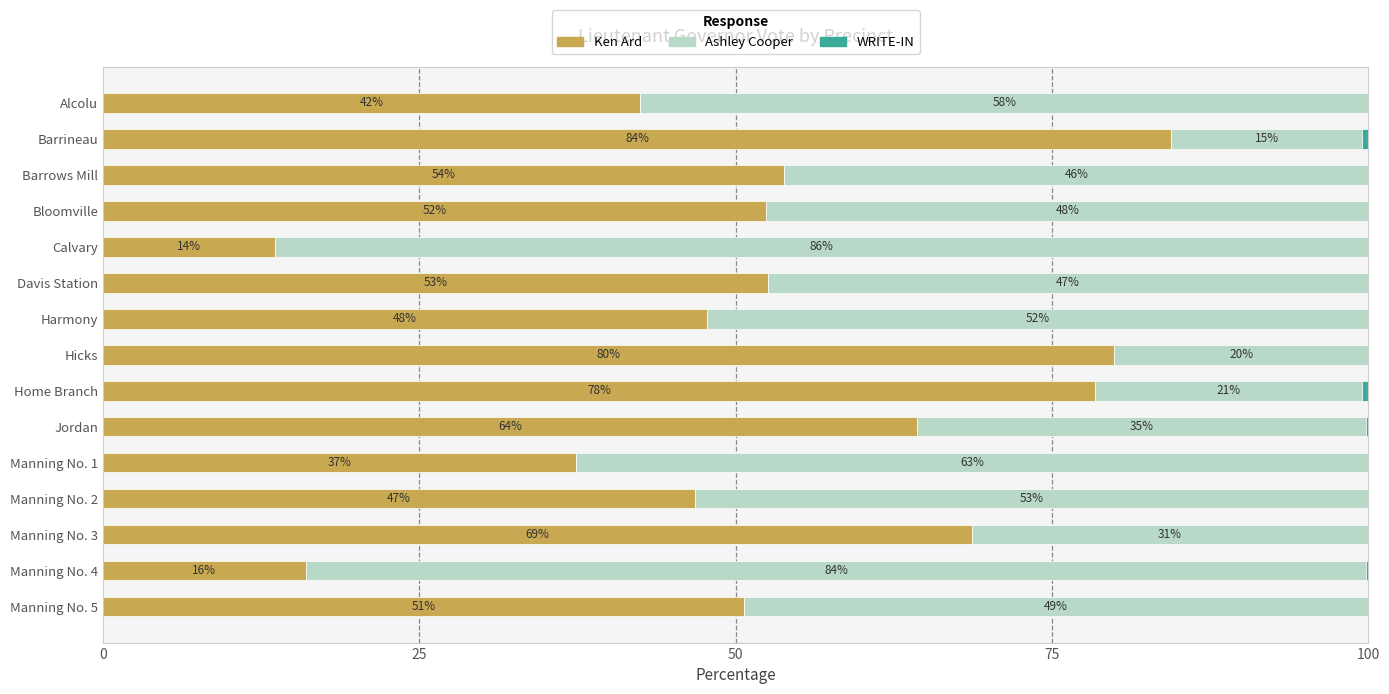

What is the total value across all series at Hicks?

100.0